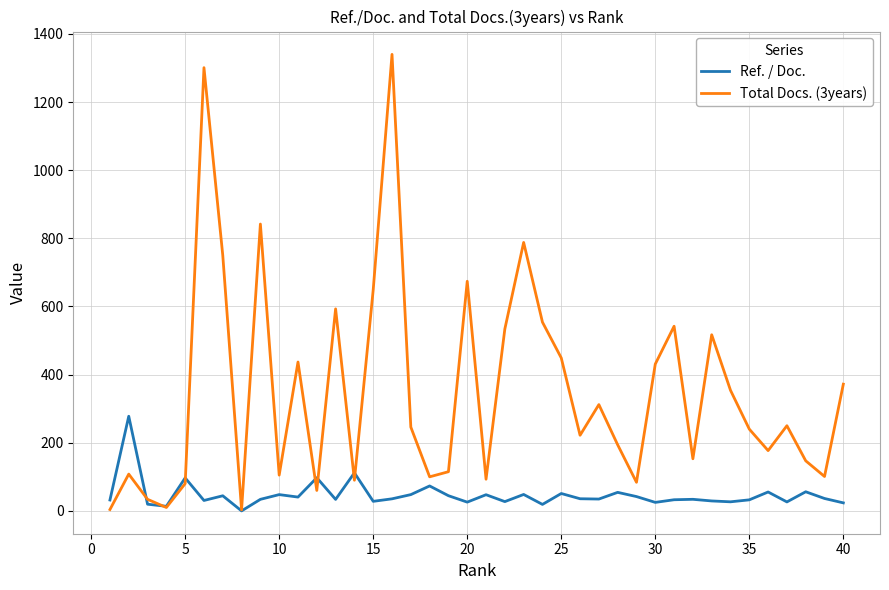

Which series has the widest spread of values?

Total Docs. (3years)